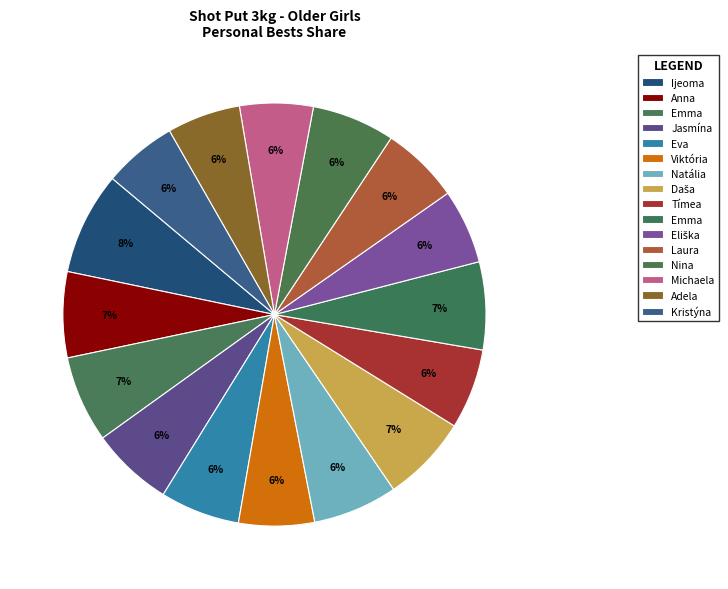

Count the number of slices in the pie.

16